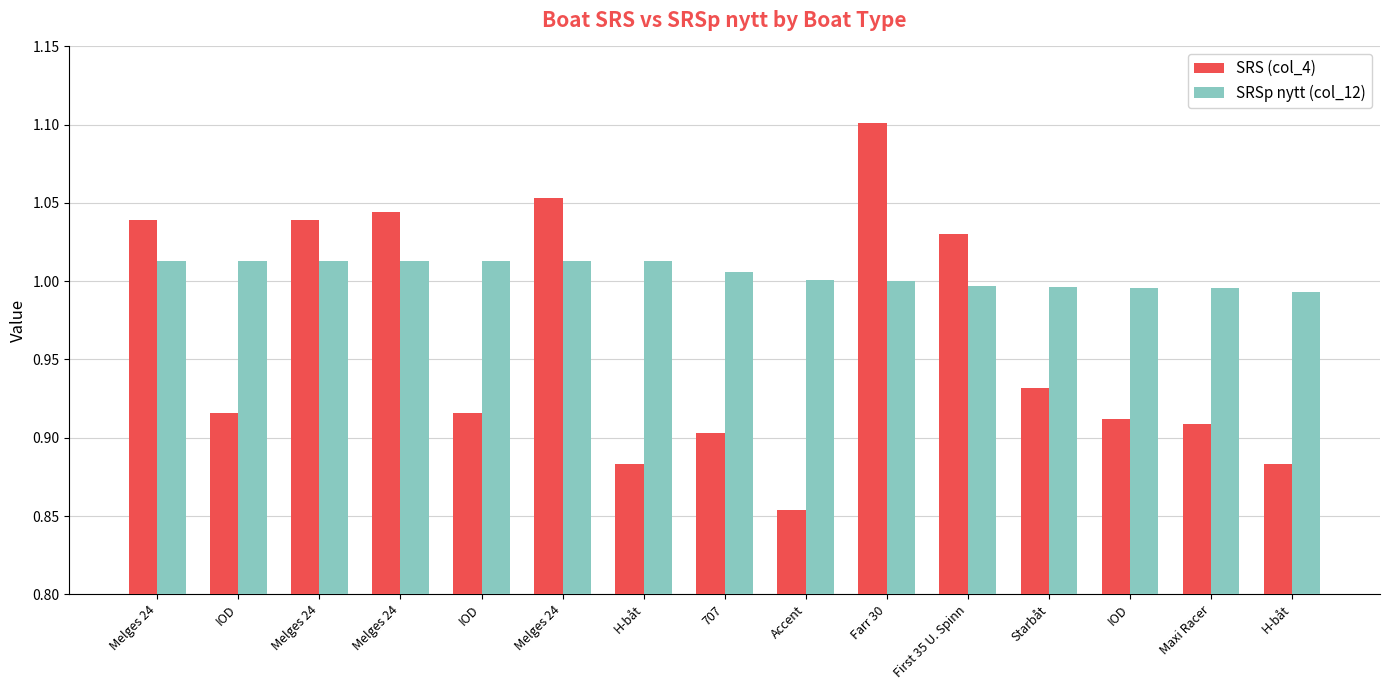

Are the bars horizontal?

No